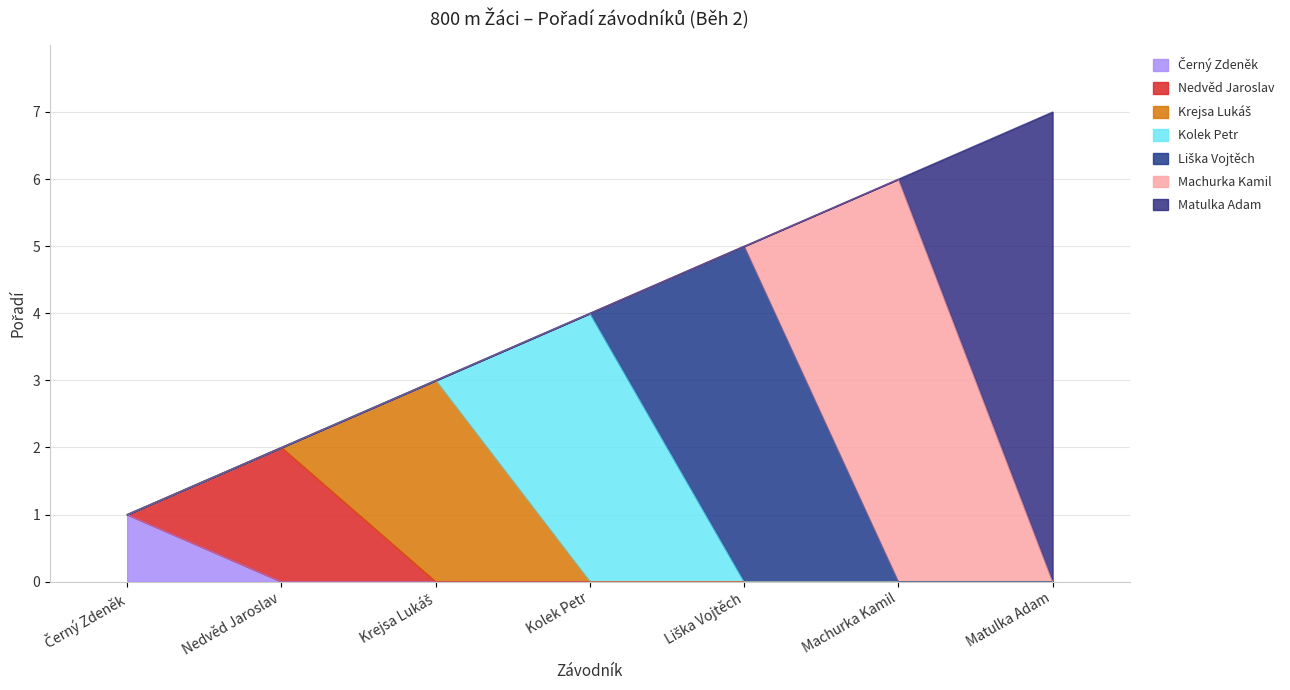

What position from the left is Matulka Adam?

7